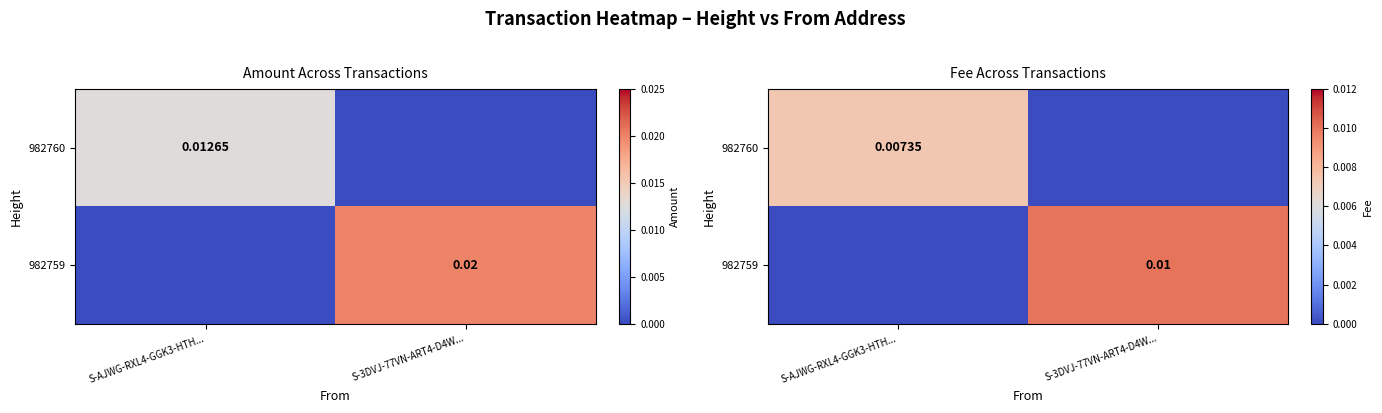

At how many categories does at least one series exceed 0?

2